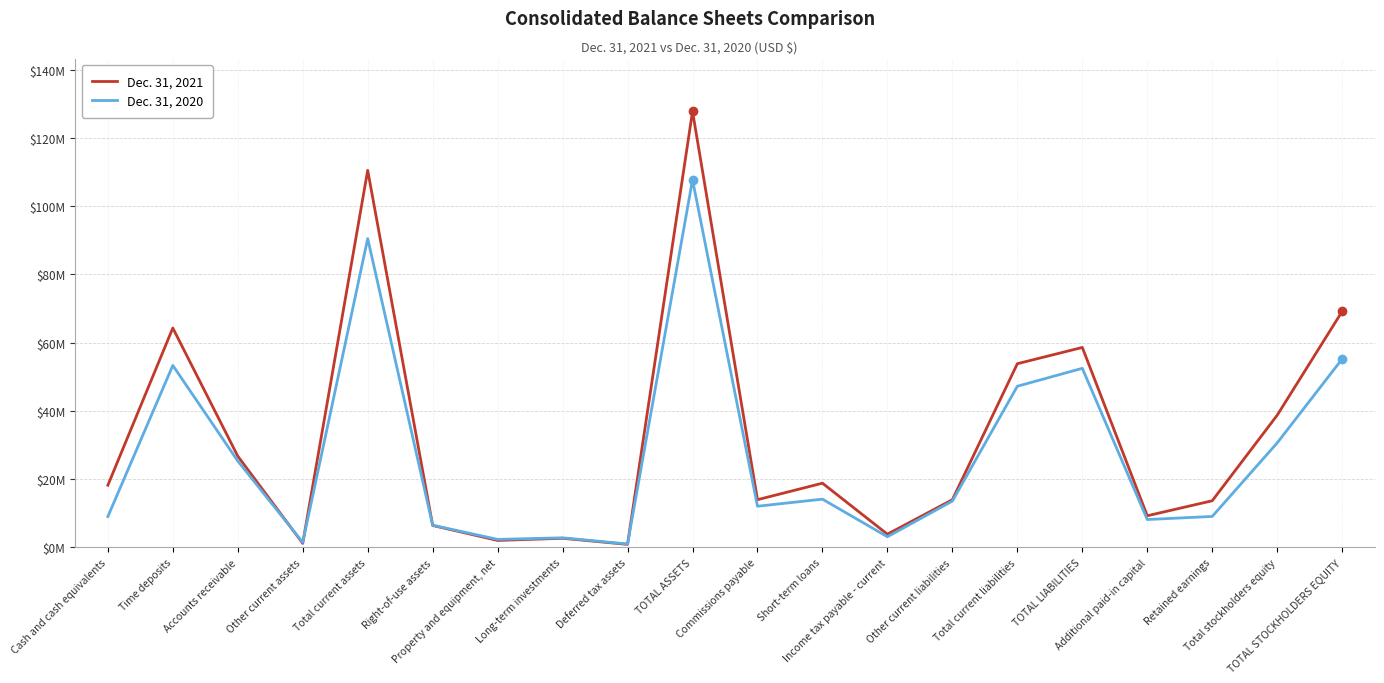

What is the label of the 11th point from the right?

TOTAL ASSETS